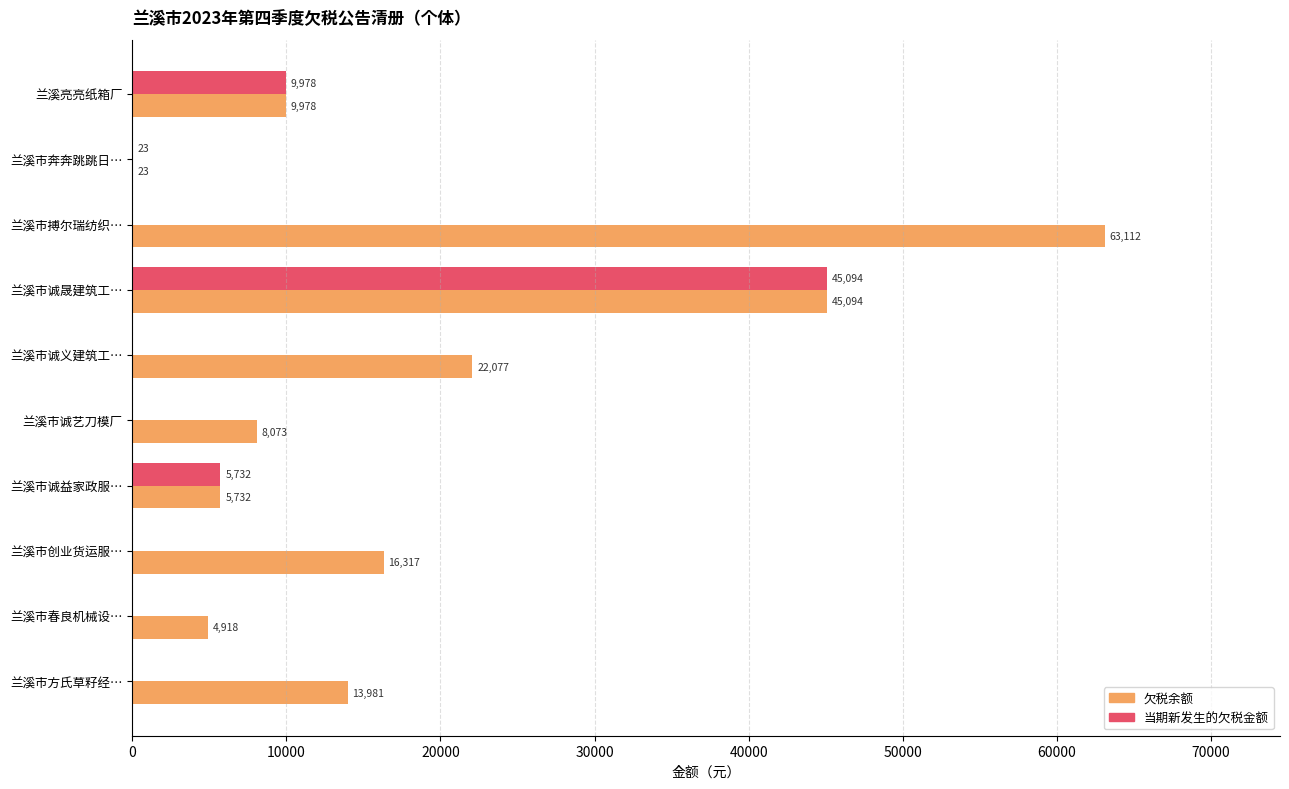

Which series changed the most between 兰溪市搏尔瑞纺织… and 兰溪市诚晟建筑工…?

当期新发生的欠税金额